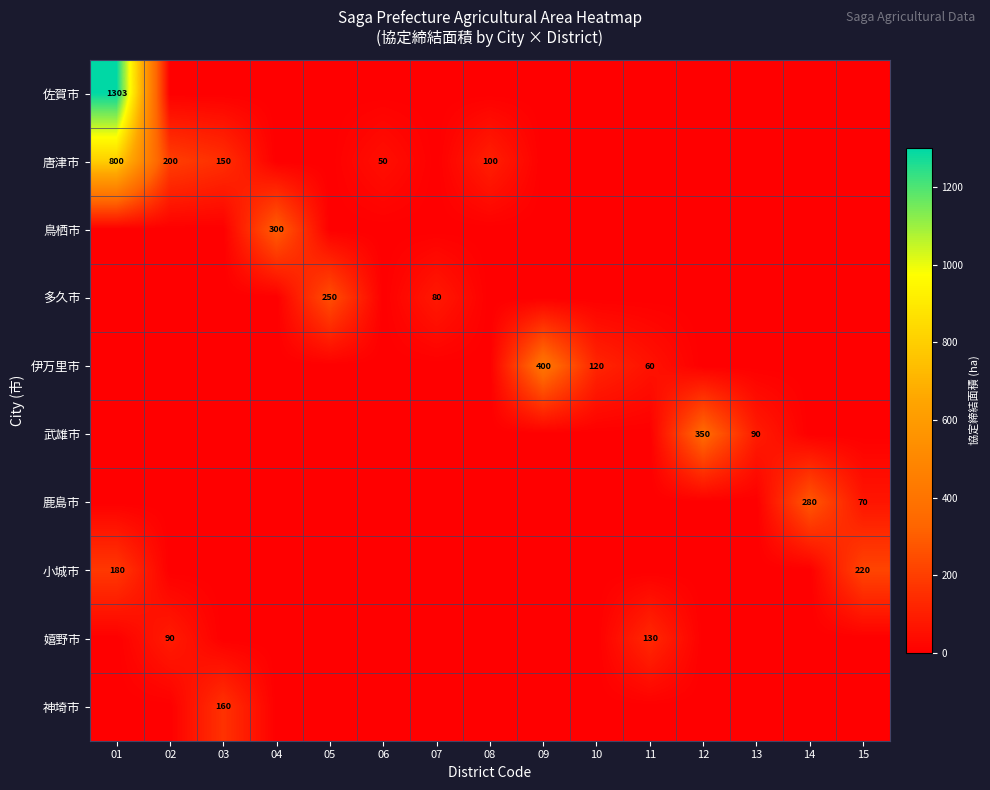

The 鳥栖市 series shows 300 at 04. True or false?

True